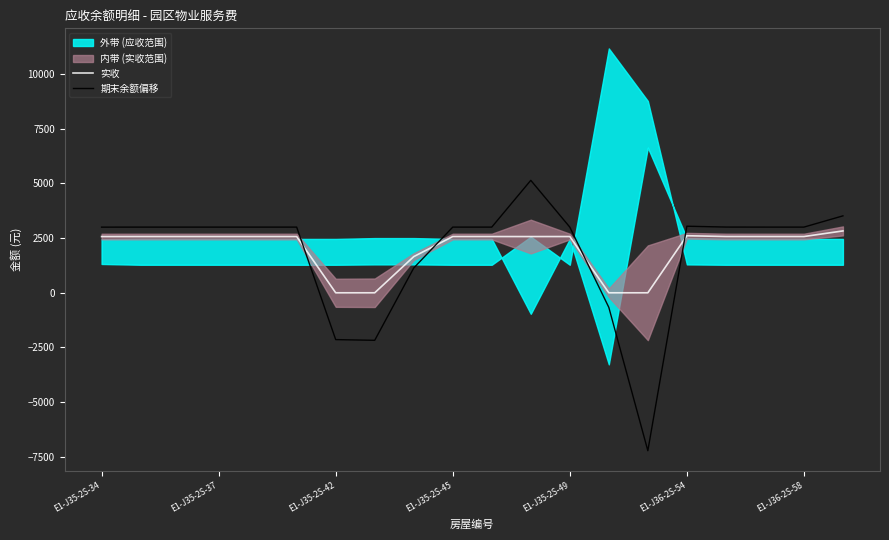

True or false: 实收 and 期末余额偏移 cross at least once.

True